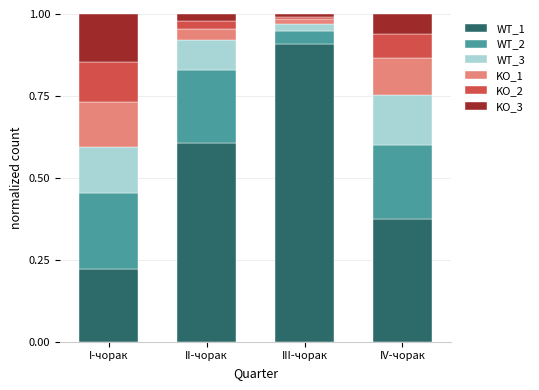

List the labels in order of WT_1 value, largest first.

III-чорак, II-чорак, IV-чорак, I-чорак